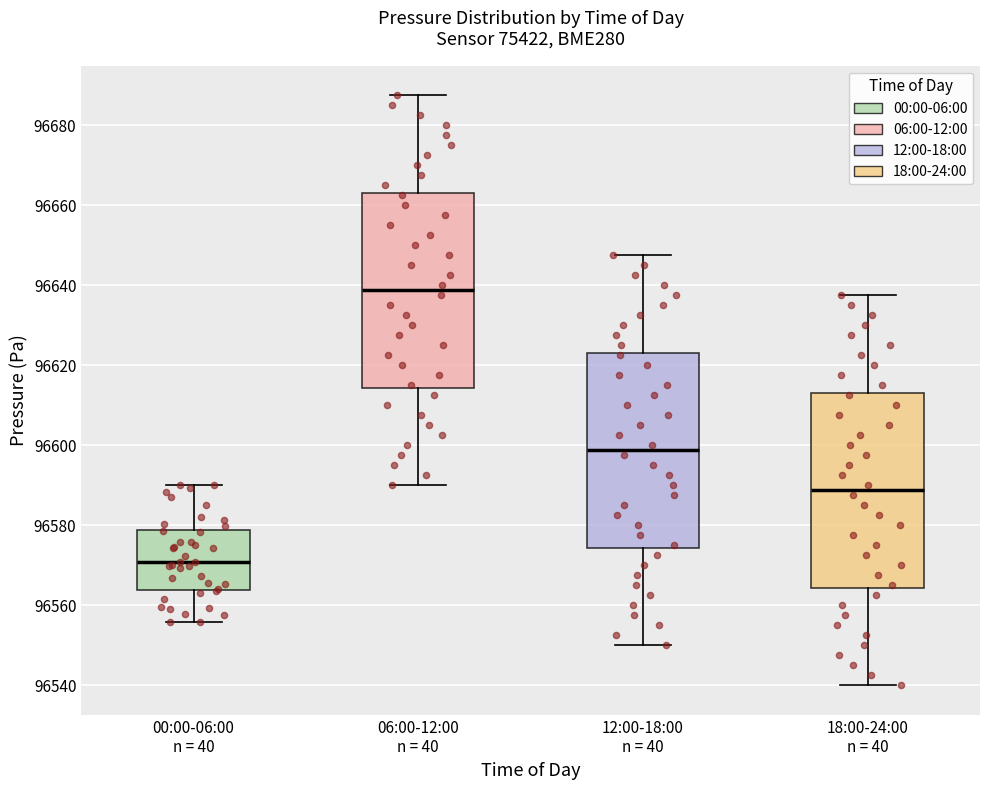

Where is the lower edge of the box for 18:00-24:00 n = 40 on the y-axis? The values are not printed on the chart, so give them approximately, as read against the axis.

96564